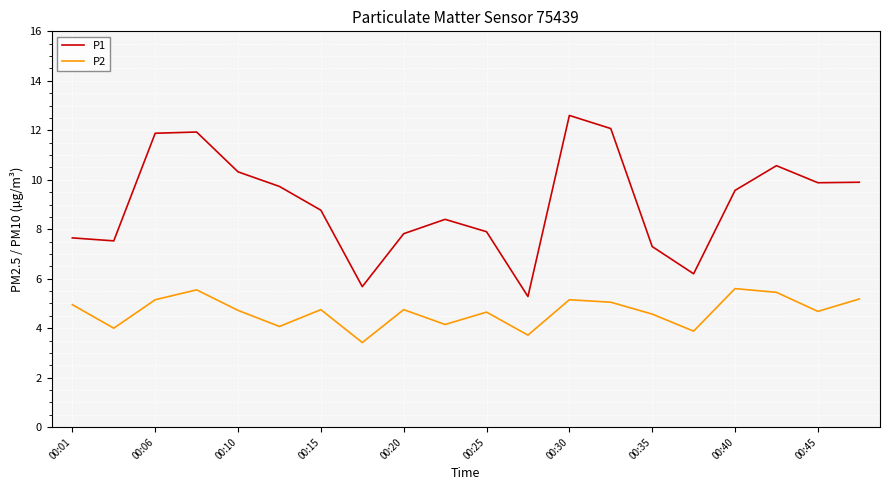

What is the difference between the maximum and minimum values in the P2 series?

2.2